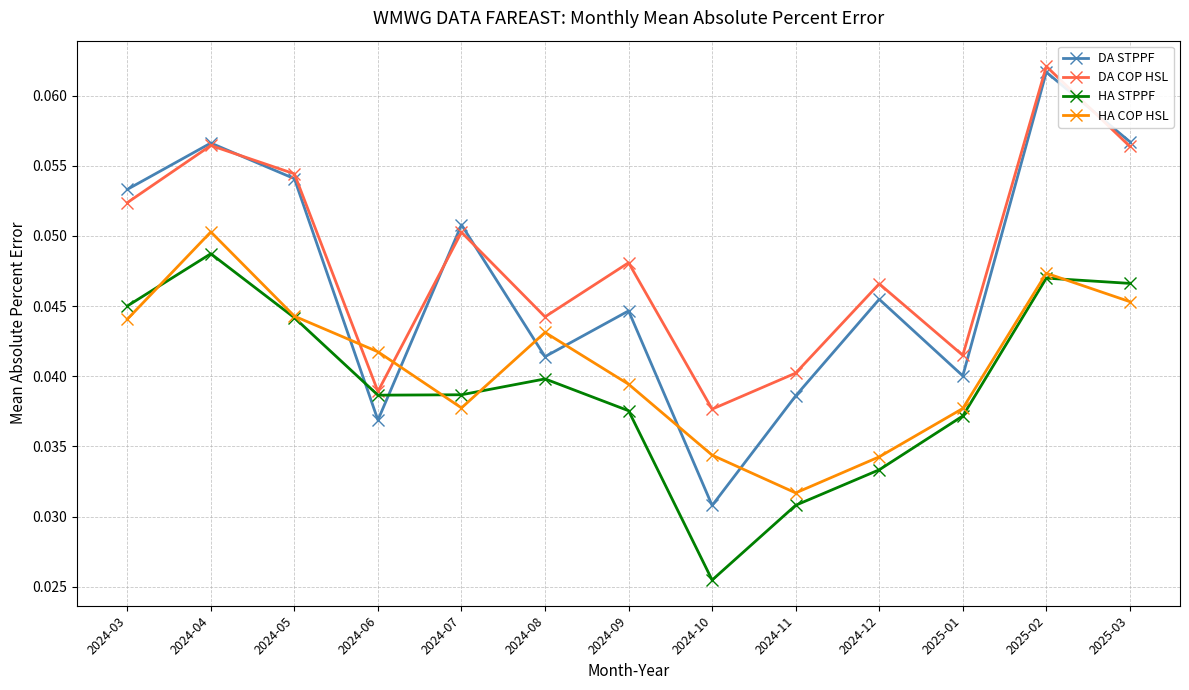

List the series in order of their overall mean, lowest first.

HA STPPF, HA COP HSL, DA STPPF, DA COP HSL